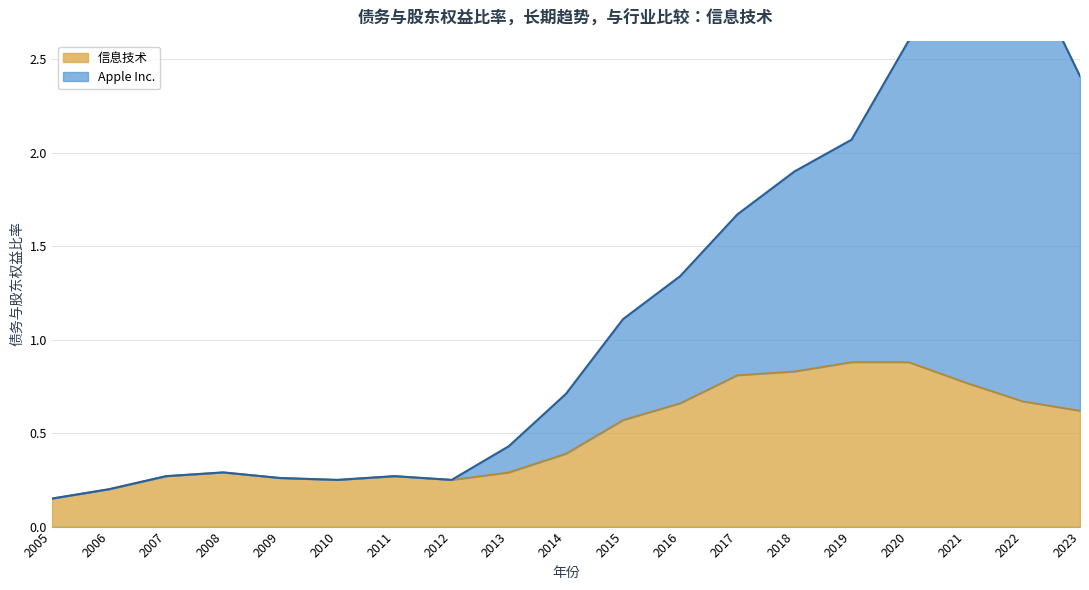

True or false: 信息技术 has a value of 0.8 at 2017.

True